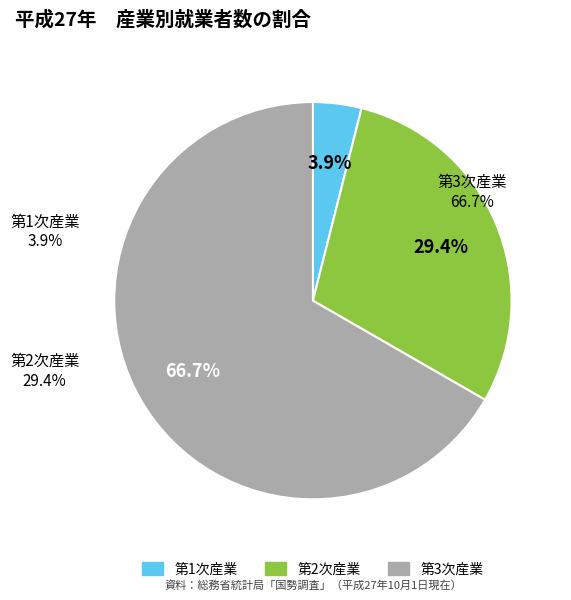

How many slices are in this pie chart?

3